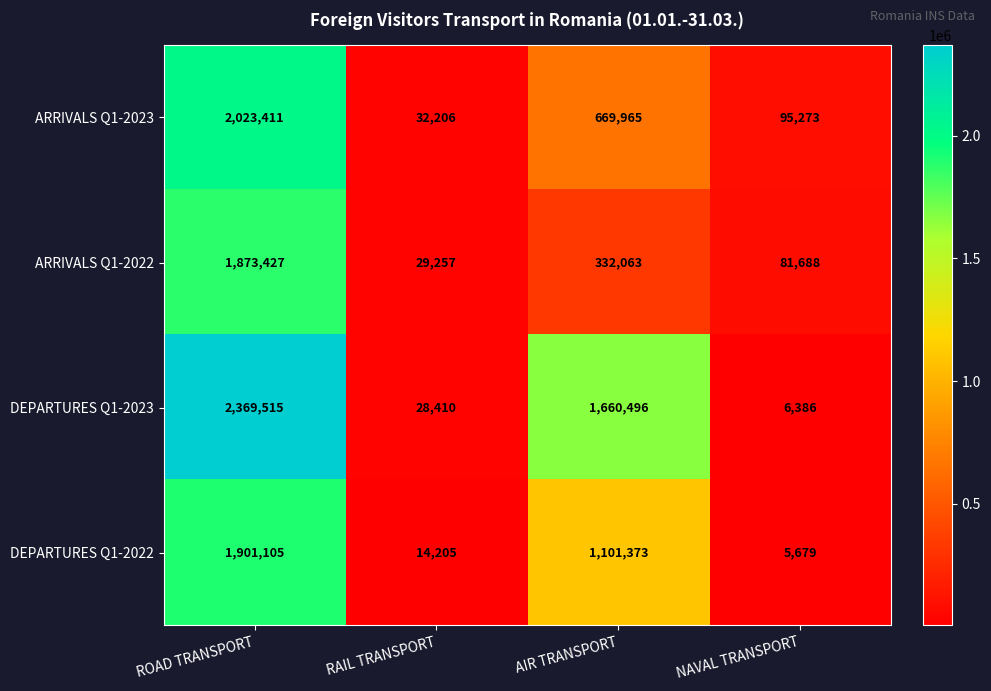

How many categories are shown in the chart?

4